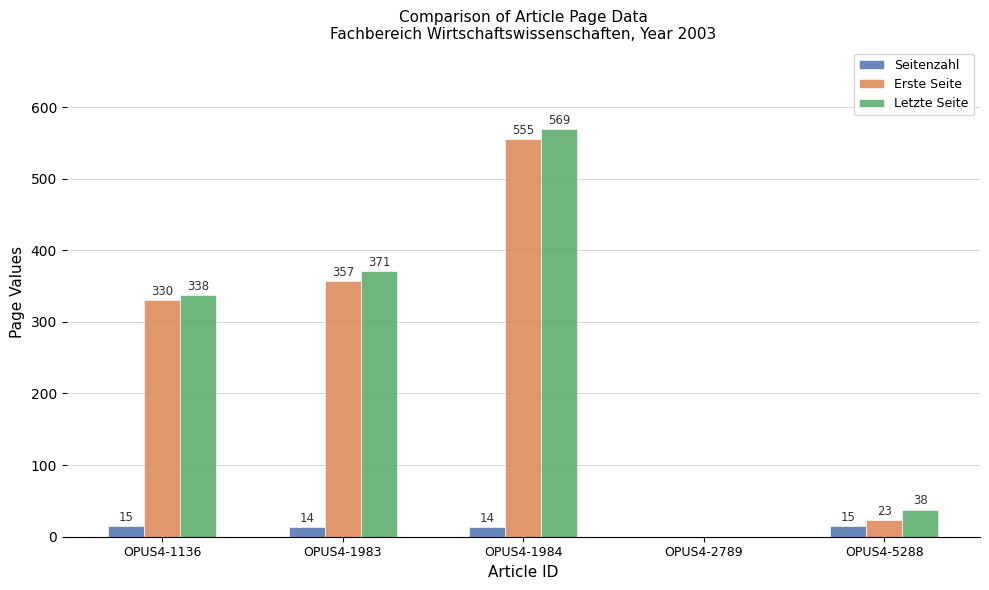

Reading left to right, list all the values displayed in this chart.

Seitenzahl: 15	14	14	0	15
Erste Seite: 330	357	555	0	23
Letzte Seite: 338	371	569	0	38